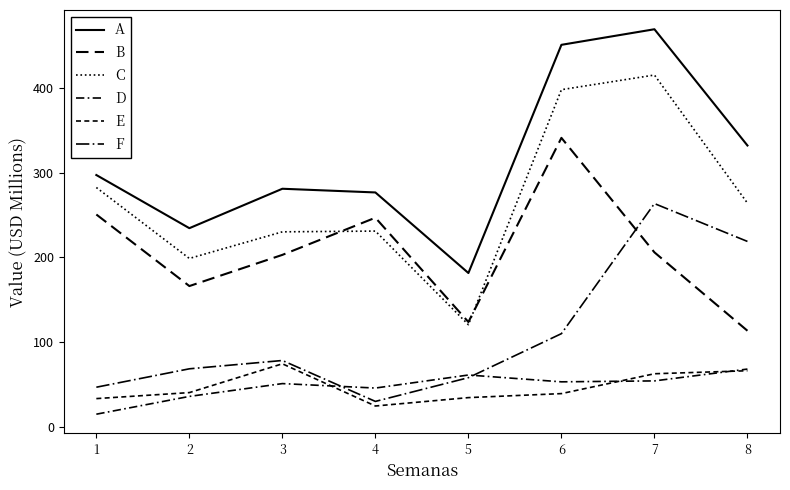

Does the chart display data point markers on the line(s)?

No